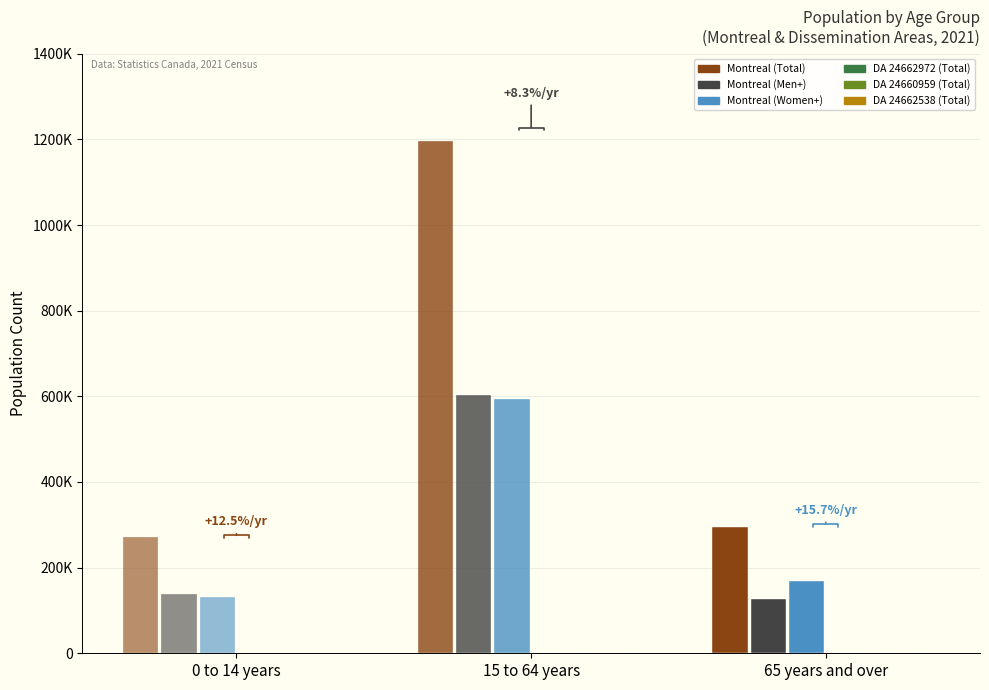

What is the difference between the DA 24662972 (Total) values at 65 years and over and 15 to 64 years?

220